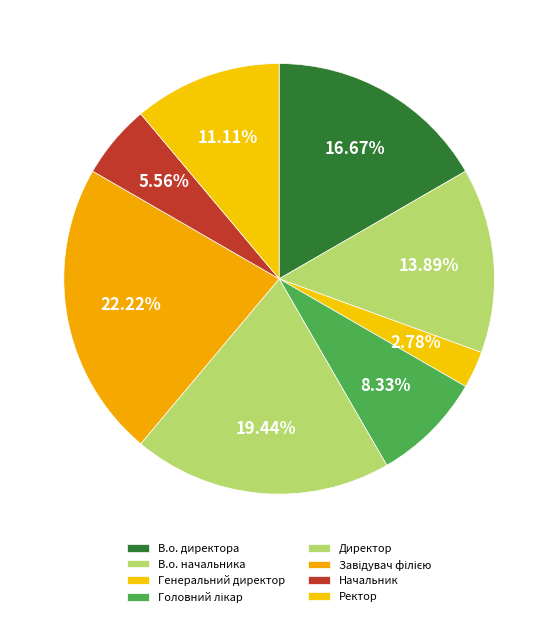

To the nearest percent, what is the difference between the largest and smallest slice percentages?

19%